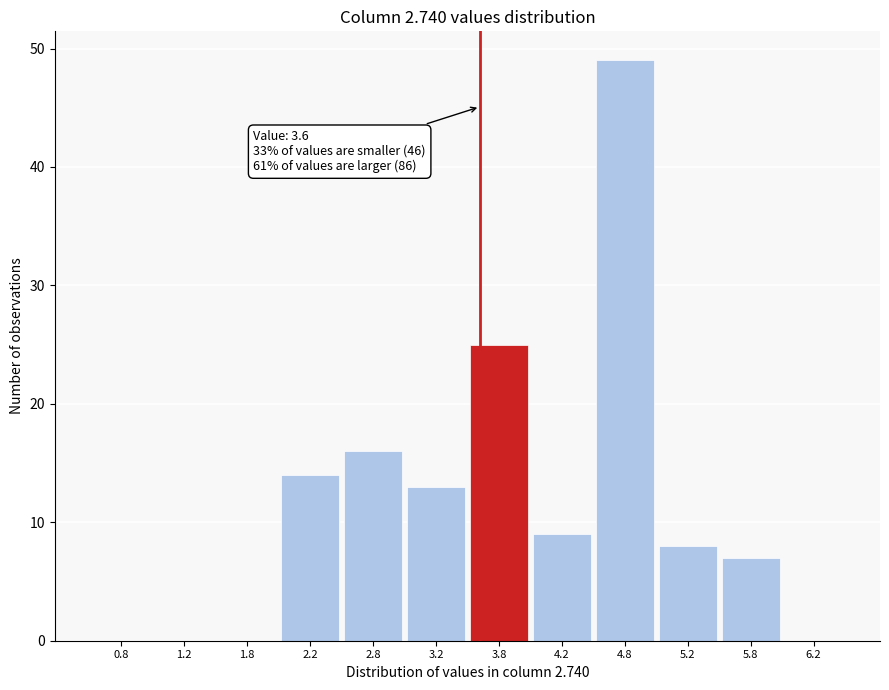

Which range on the x-axis has the tallest bar?

4.5 to 5.0